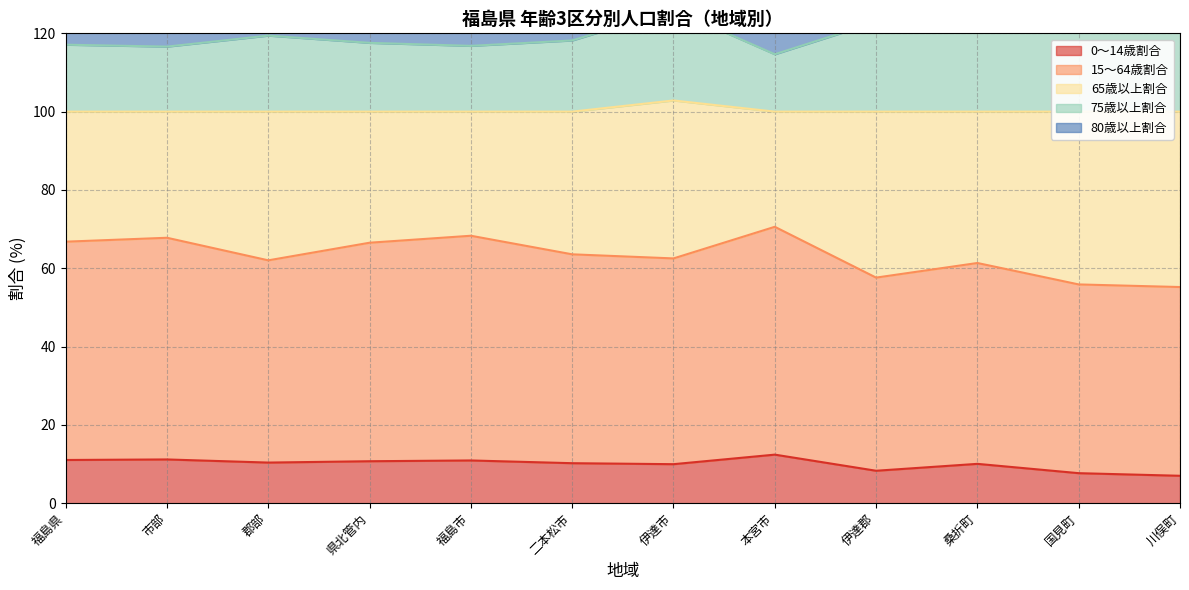

At which category does 0～14歳割合 reach its first local valley?

郡部